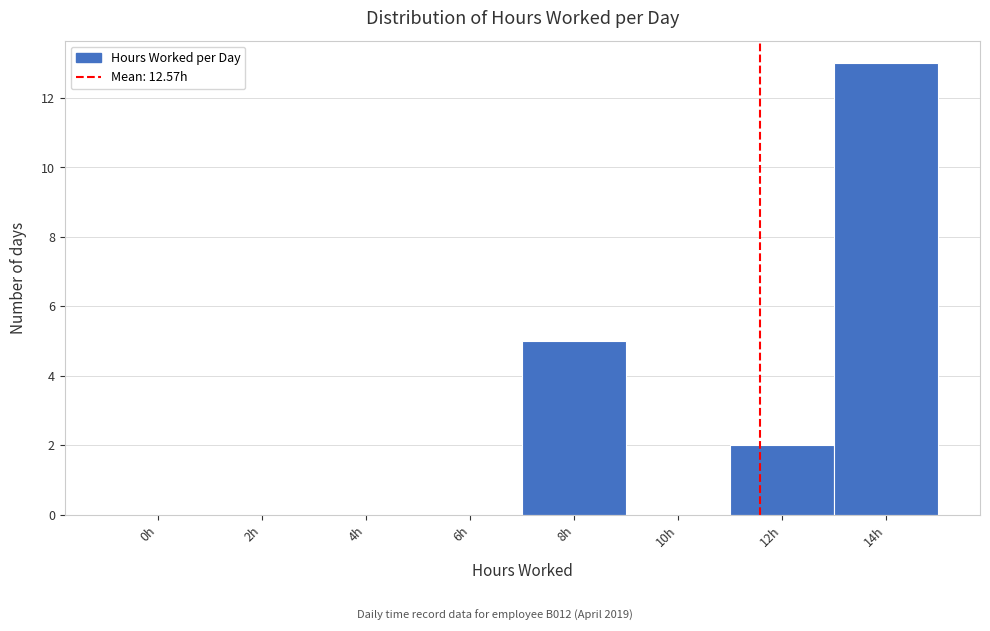

Reading left to right, what are all the values shown in this chart?

0h=0	2h=0	4h=0	6h=0	8h=5	10h=0	12h=2	14h=13